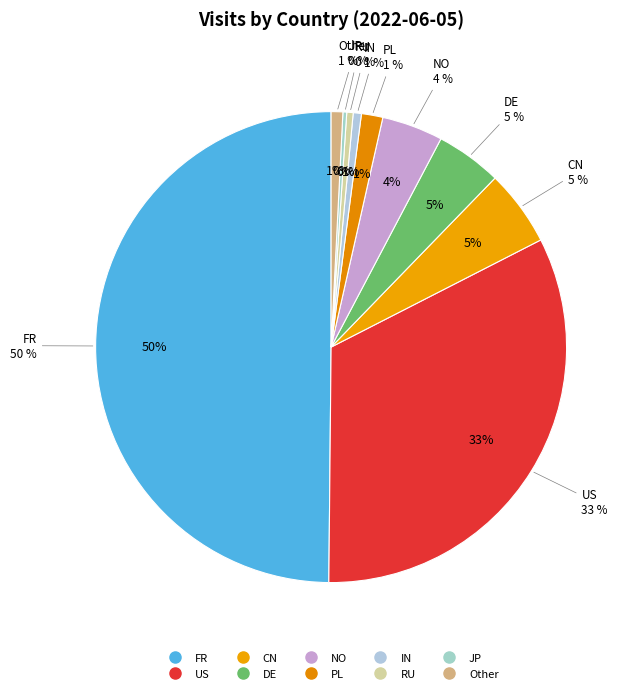

The CN slice represents 5% of the pie. True or false?

True